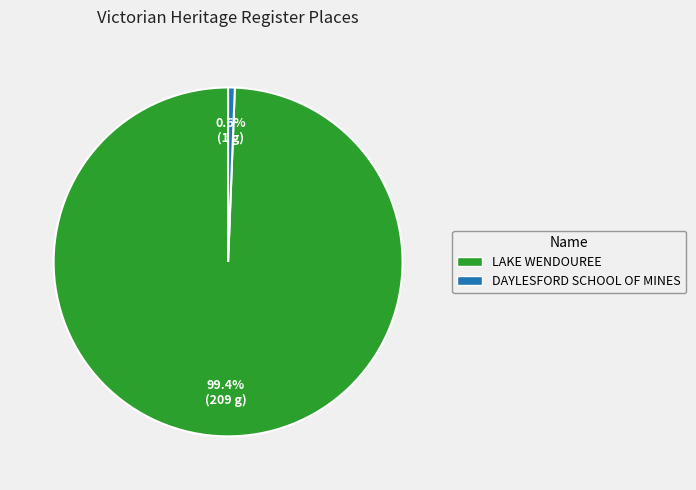

What percentage is NOT represented by LAKE WENDOUREE?

0.6%